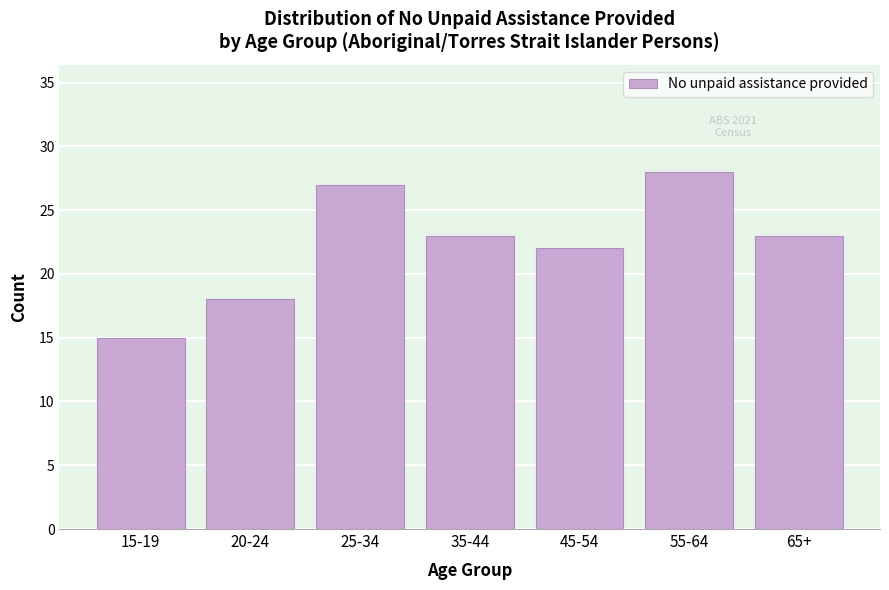

Reading left to right, transcribe all the data shown in this chart.

15	18	27	23	22	28	23